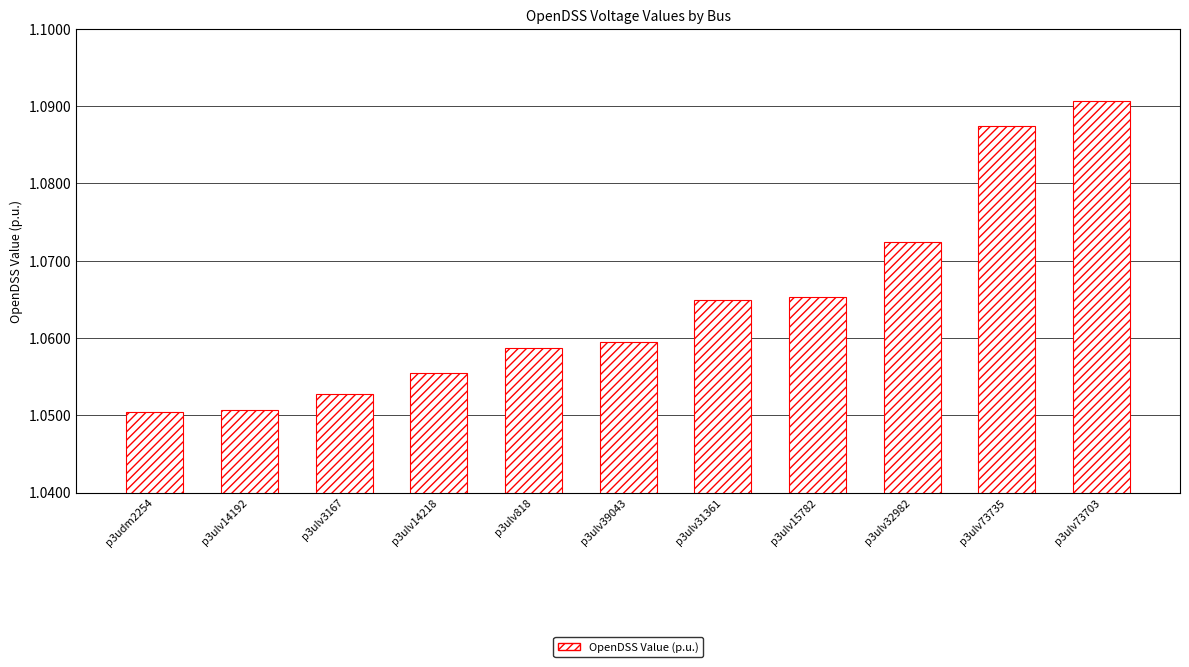

How many values are between 1 and 2?

11